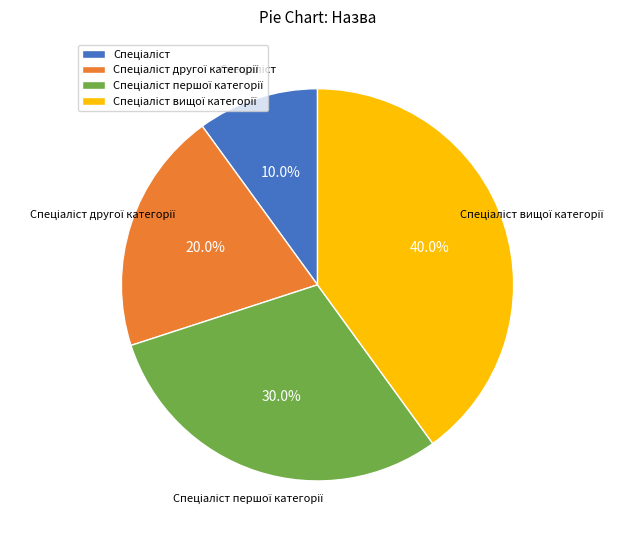

Is there a majority slice in this chart?

No